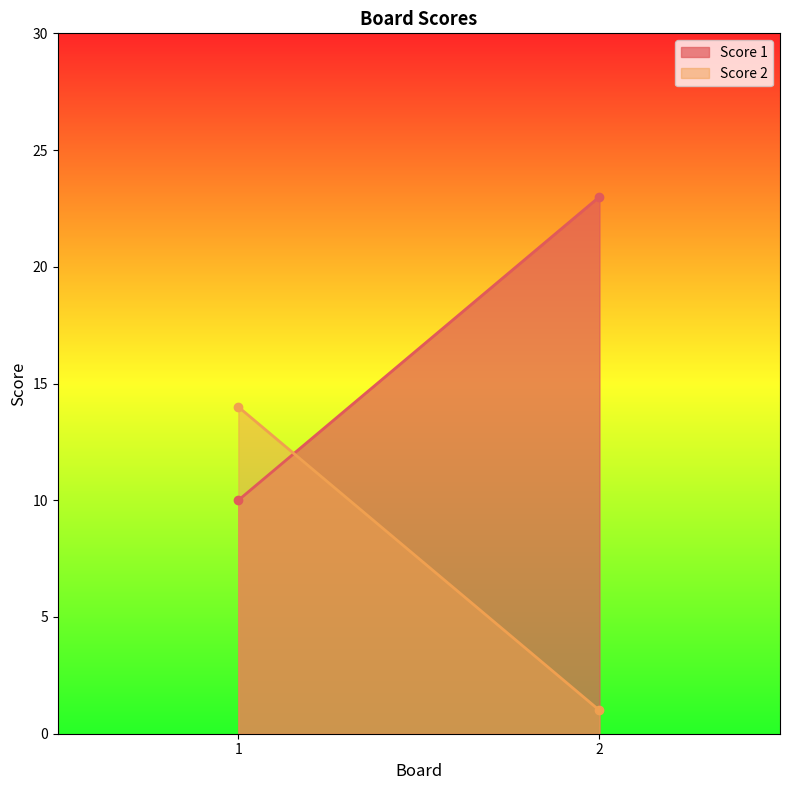

What is the difference between the Score 2 values at 1 and 2?

13